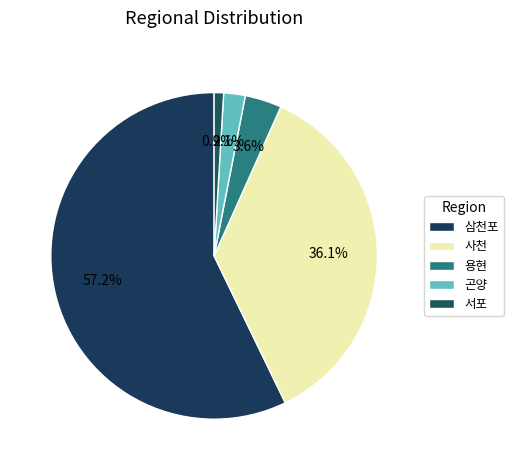

Rank the categories by value from lowest to highest.

서포, 곤양, 용현, 사천, 삼천포